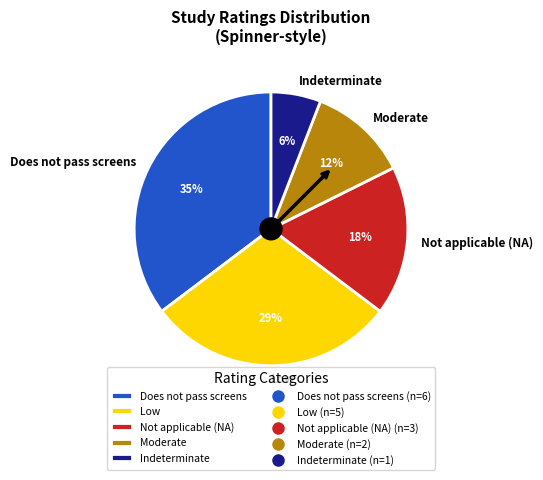

Which category has the biggest portion of the pie?

Does not pass screens